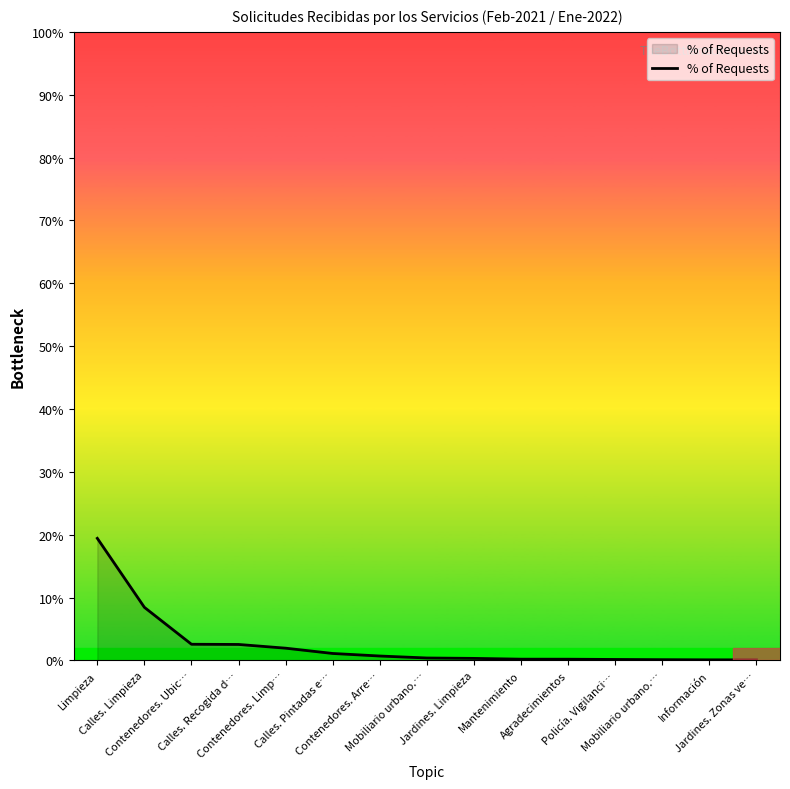

How many lines are shown in the chart?

1